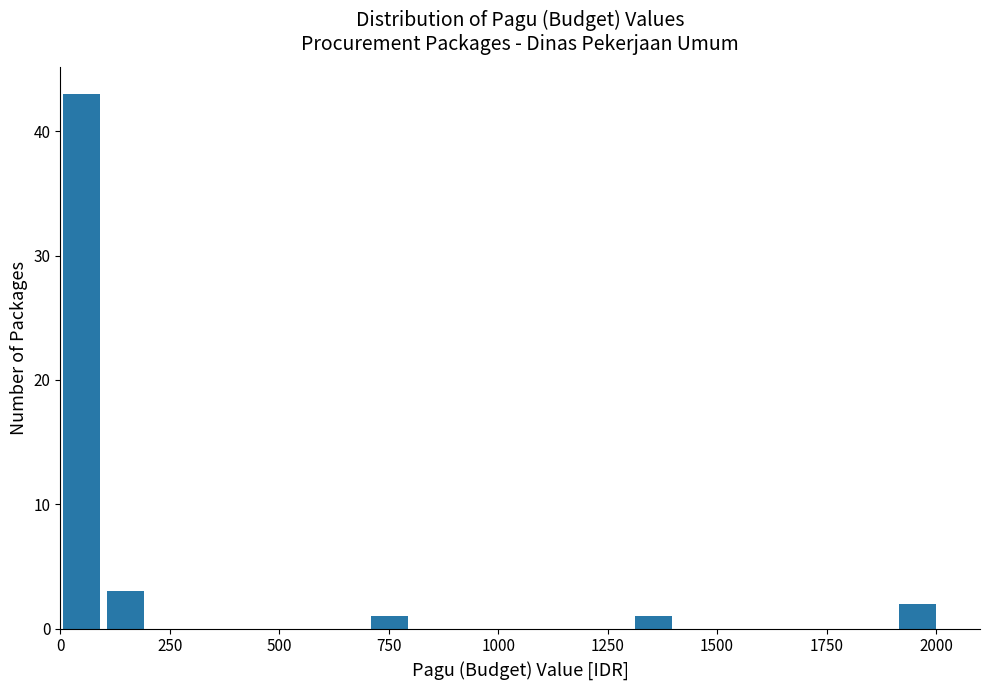

Read against the x-axis, roughly where is the centre of the tallest bar?

50